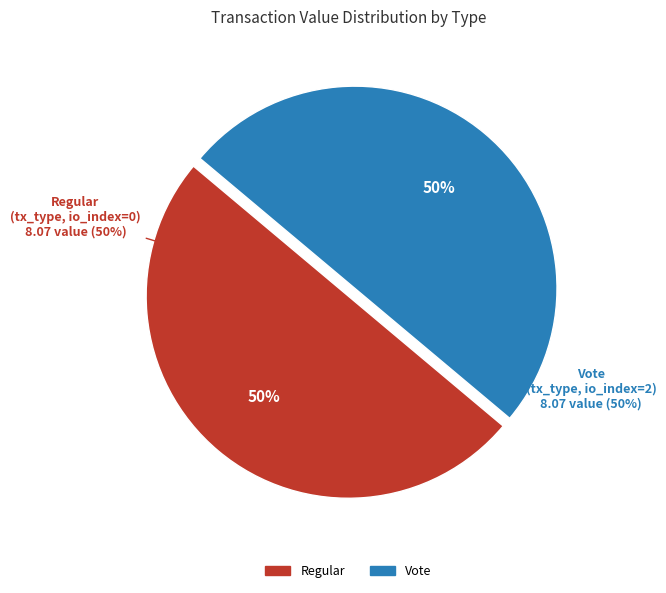

Rank the categories by value from highest to lowest.

Vote, Regular